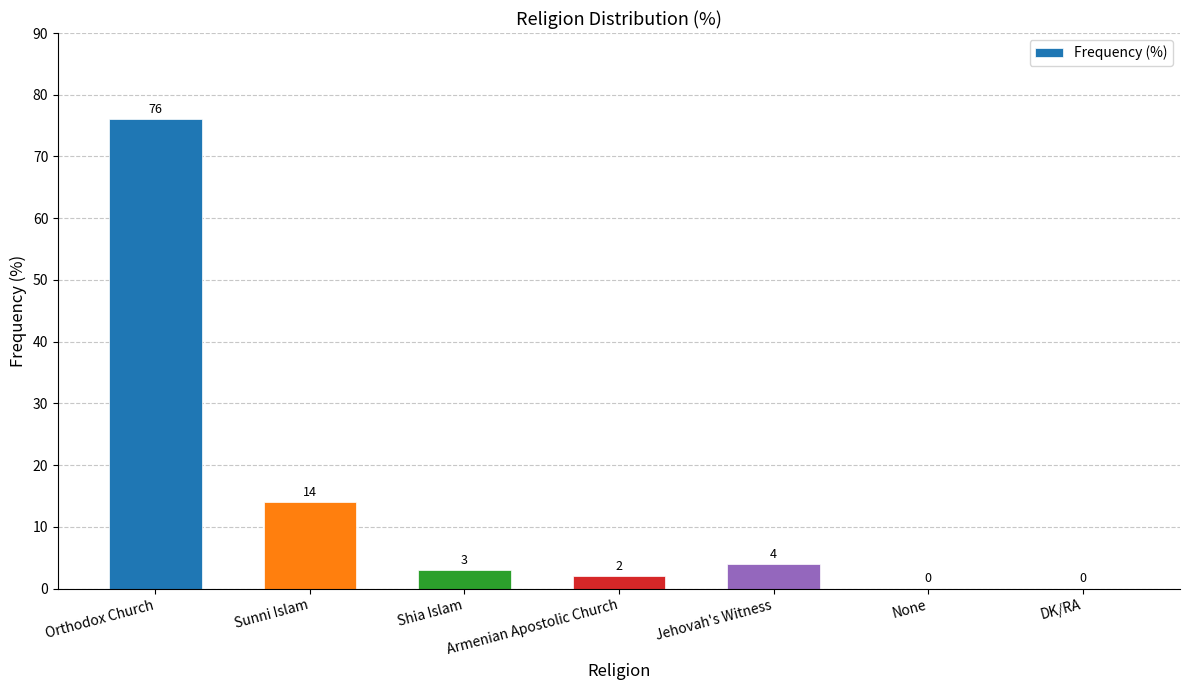

The chart shows a value of 14 at Sunni Islam. True or false?

True